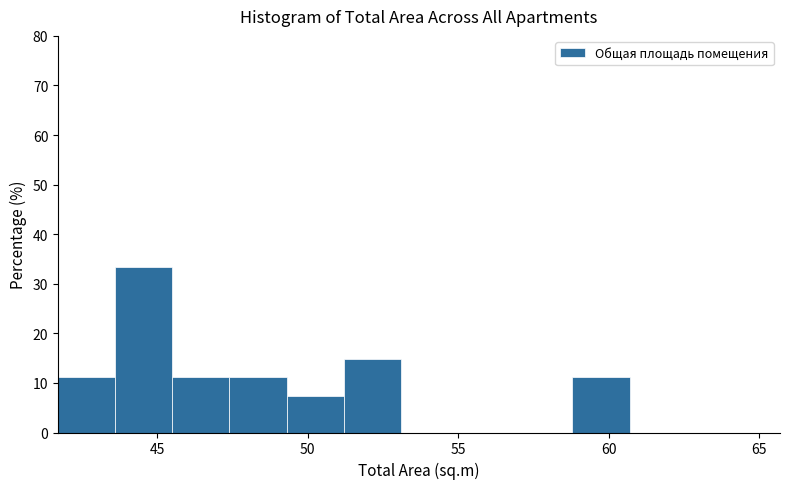

Around what value on the x-axis is the tallest bar? Give the approximate position of its centre, as read against the axis.

44.5